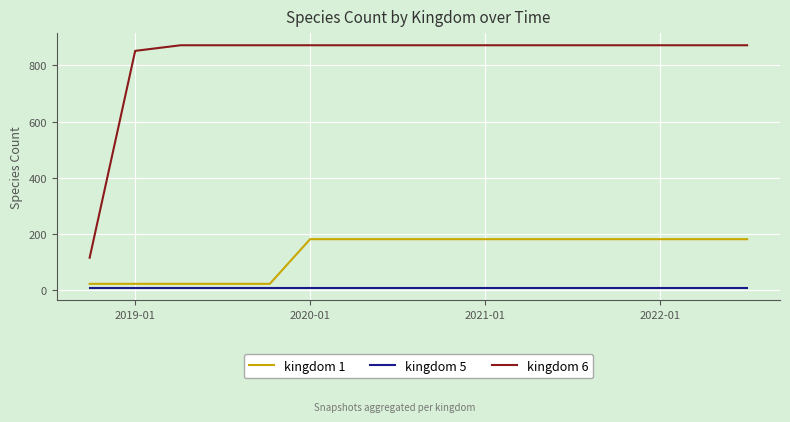

Rank the series by their maximum value, from lowest to highest.

kingdom 5, kingdom 1, kingdom 6